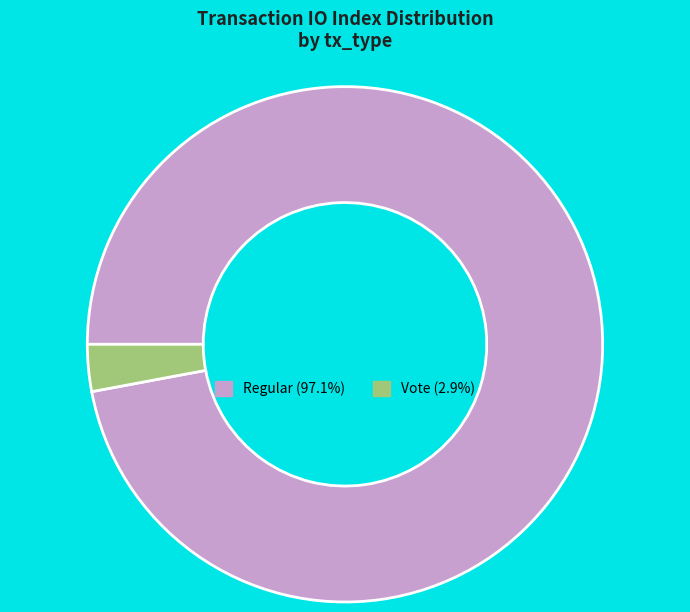

Rank the categories by value from highest to lowest.

Regular, Vote